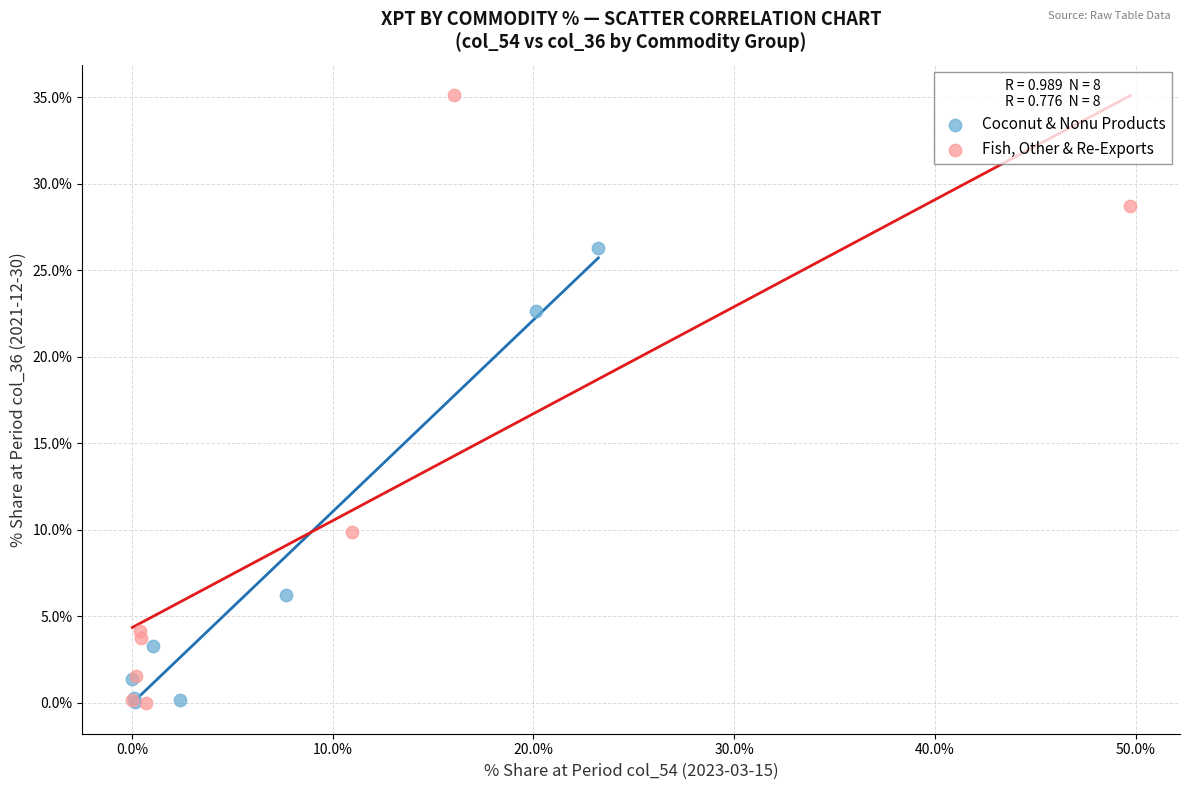

Which series reaches the maximum Y coordinate?

Fish, Other & Re-Exports